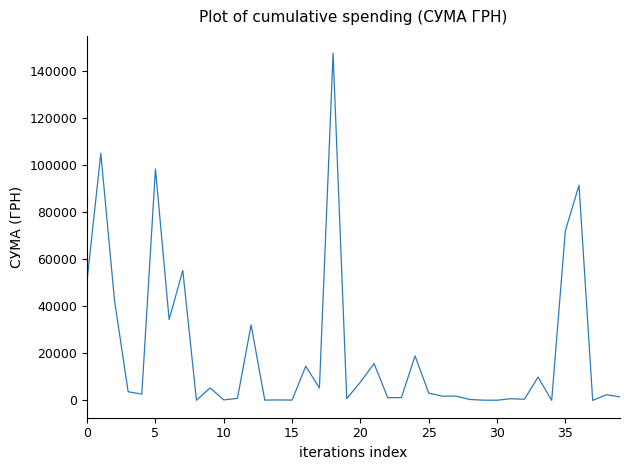

How many lines are shown in the chart?

1